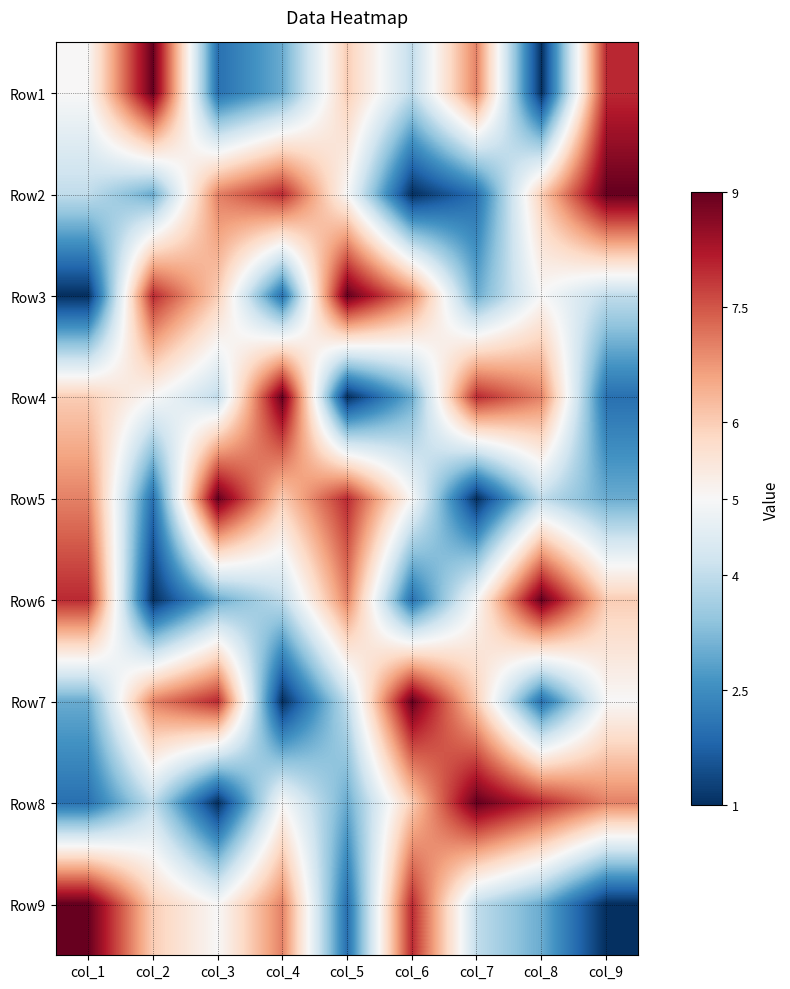

At how many categories does at least one series exceed 6?

9